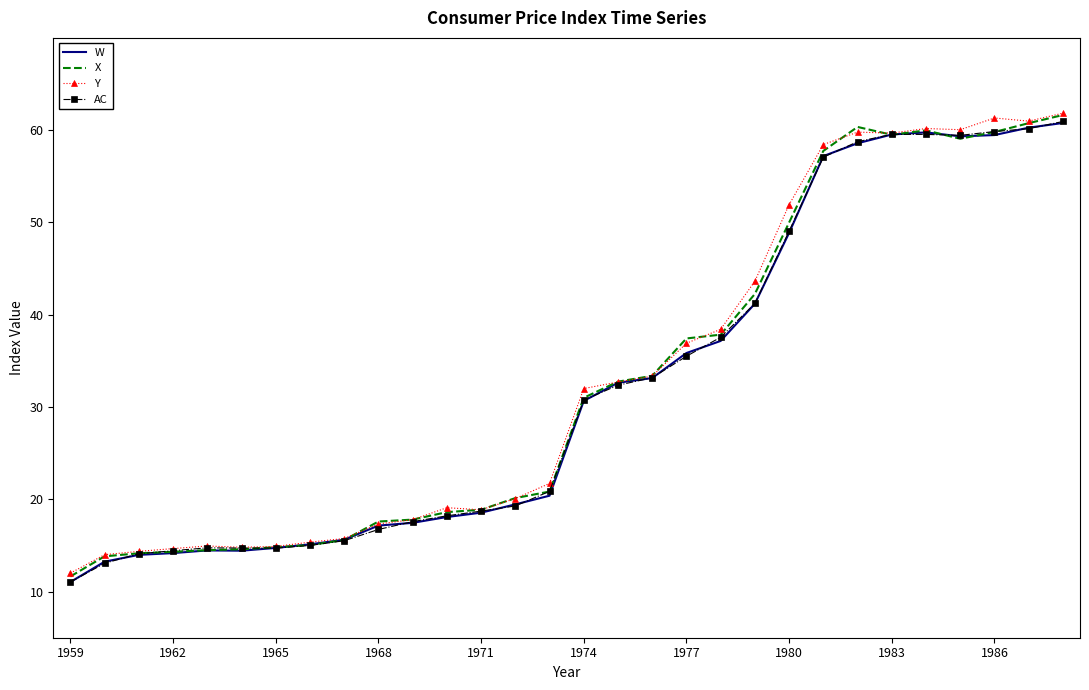

What is the maximum value shown in the chart?

61.8